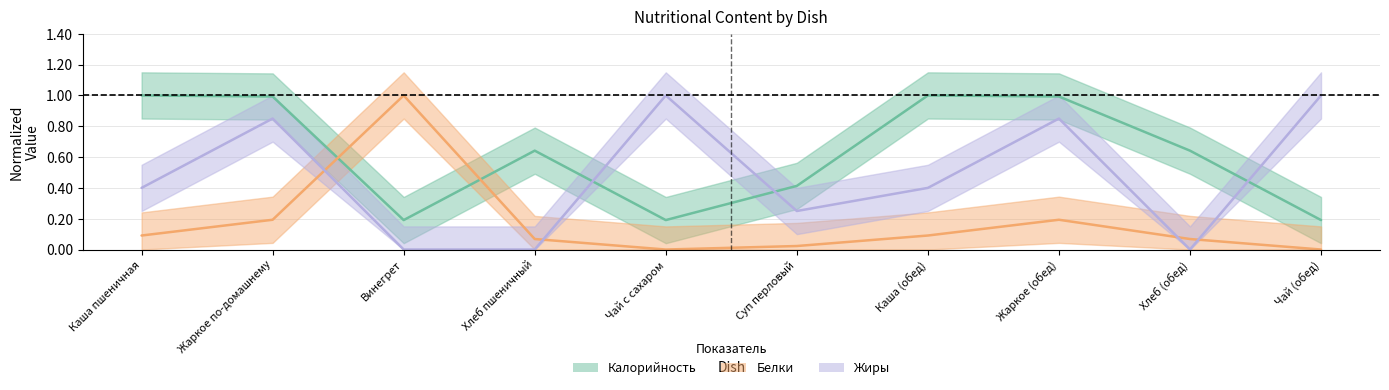

In Калорийность, how many points are lower than both neighbors (excluding endpoints)?

2